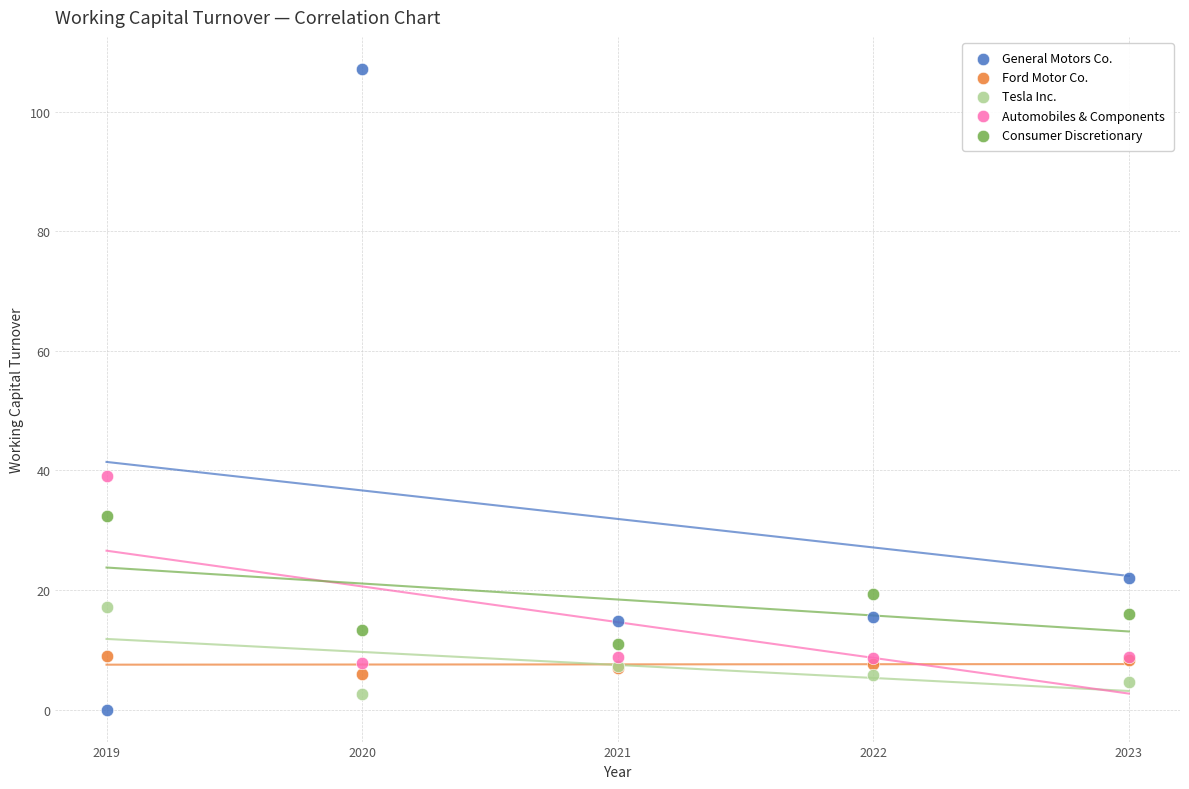

Which series contains the highest Y value?

General Motors Co.